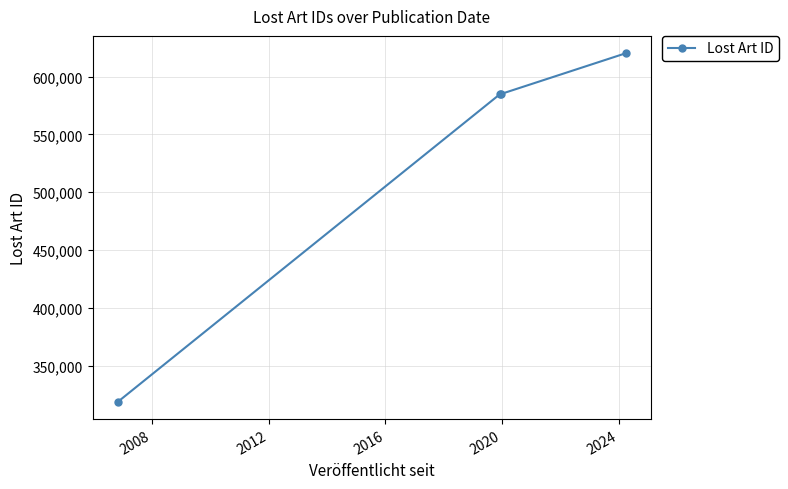

What is the average value?

527231